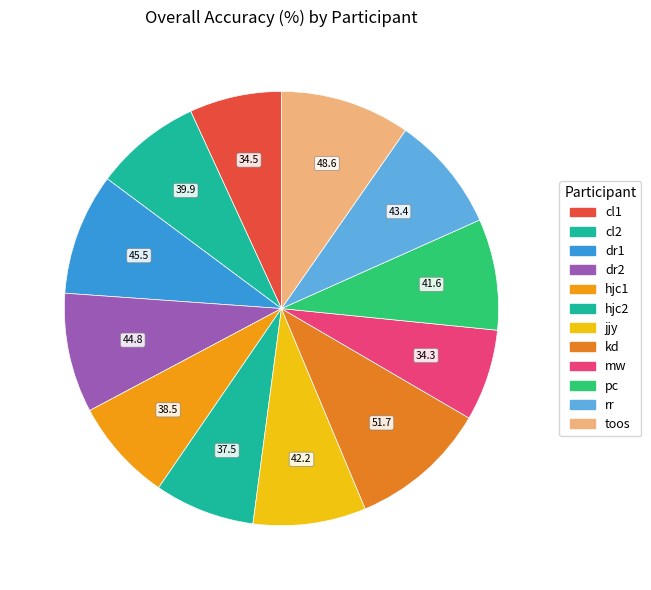

Count the number of slices in the pie.

12